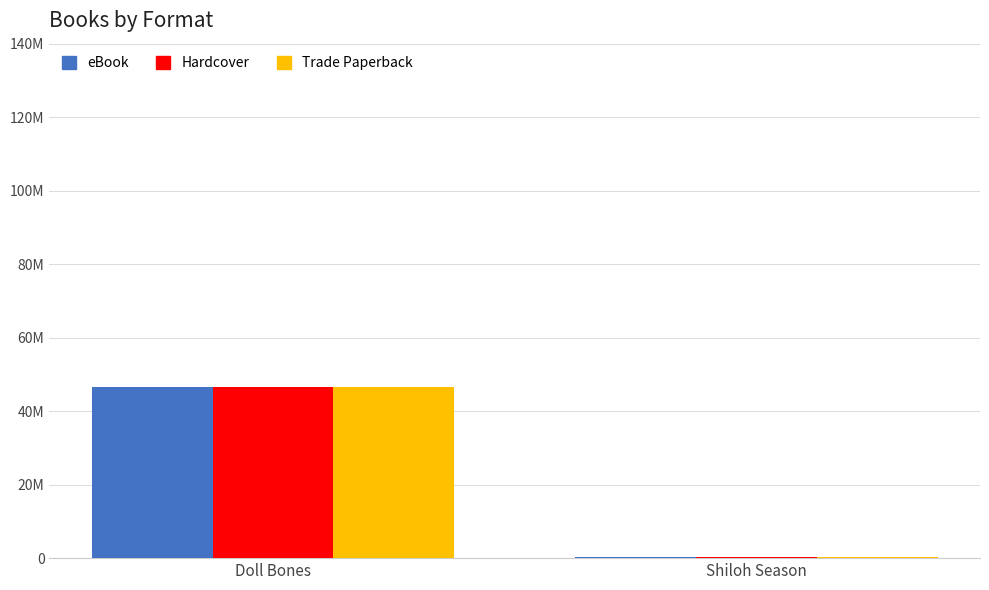

Is it true that Hardcover equals 73279087 at Doll Bones?

False